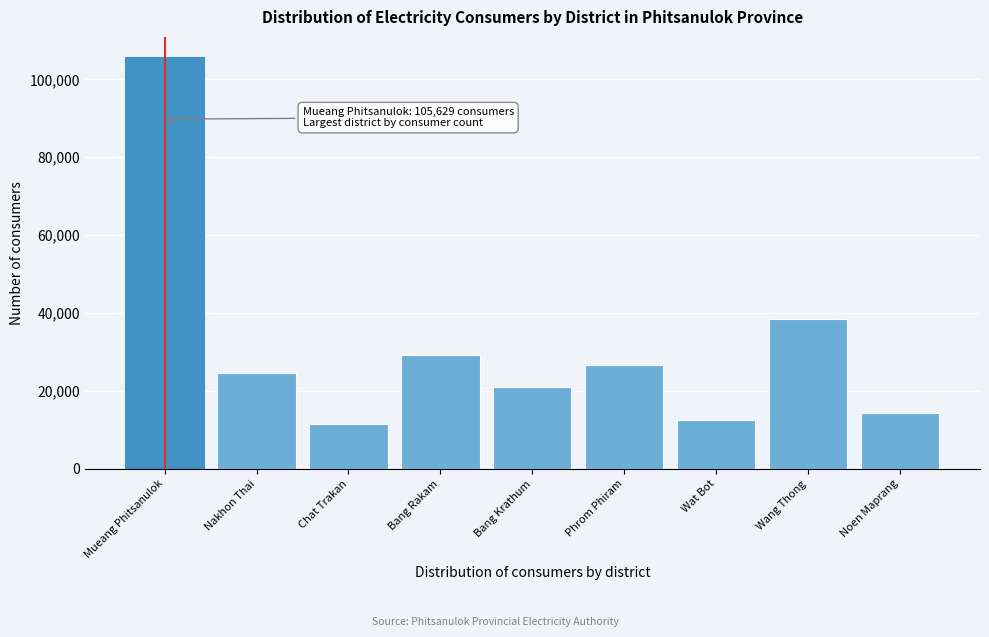

Reading left to right, what are all the values shown in this chart?

105629	24738	11627	29297	20981	26675	12547	38382	14378